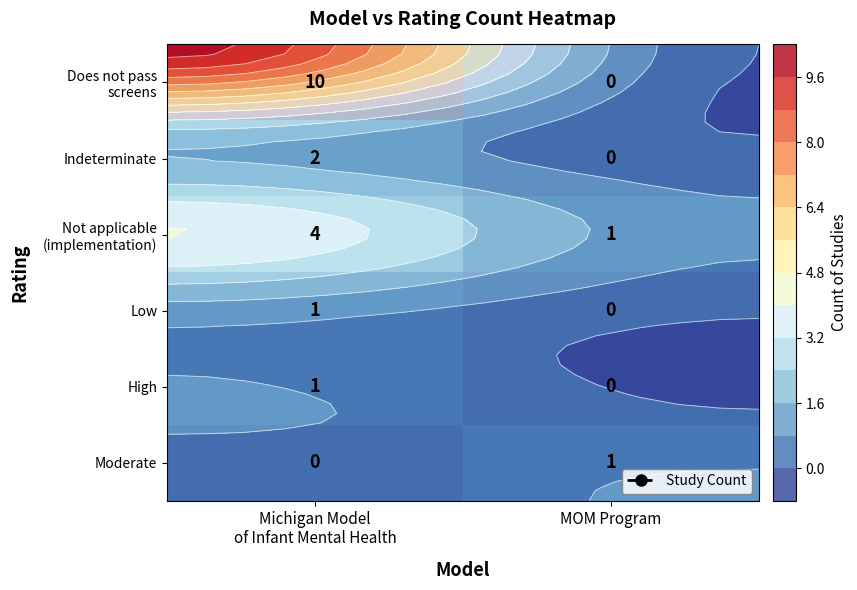

Which series has the largest range (max minus min)?

Does not pass screens